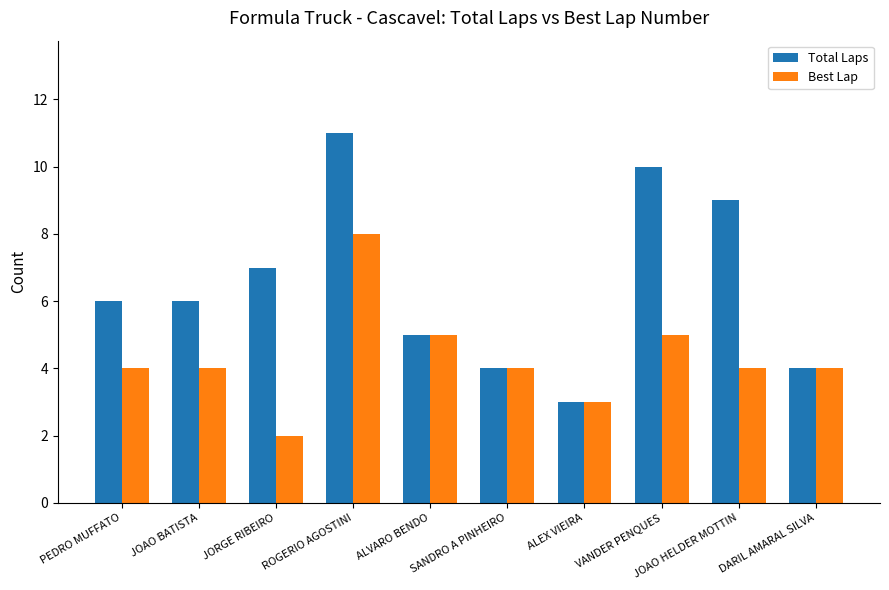

The Best Lap series shows 8 at ROGERIO AGOSTINI. True or false?

True